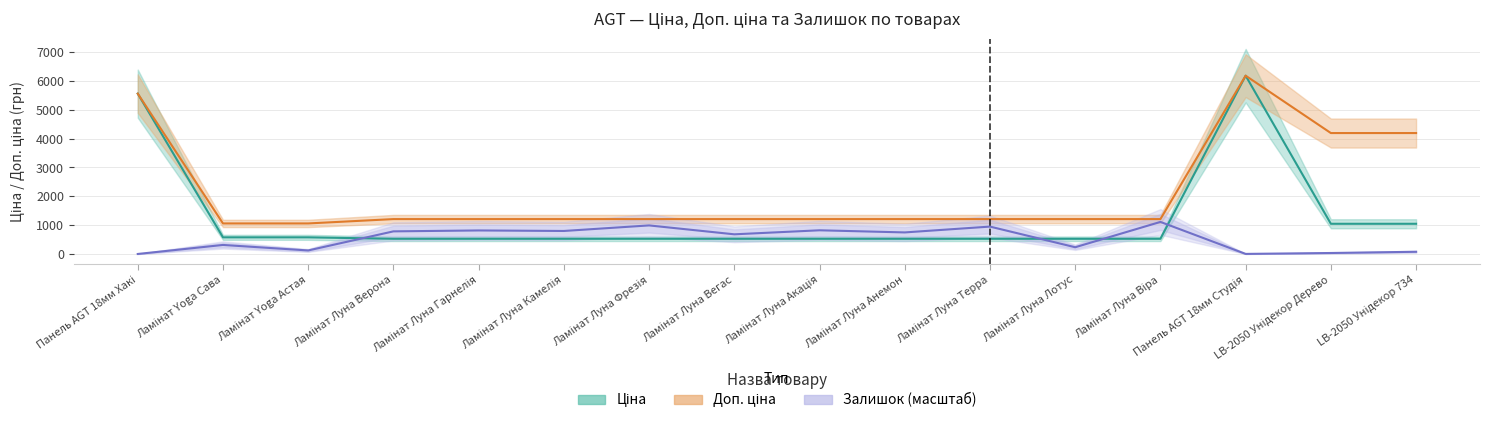

Does the chart have visible grid lines?

Yes